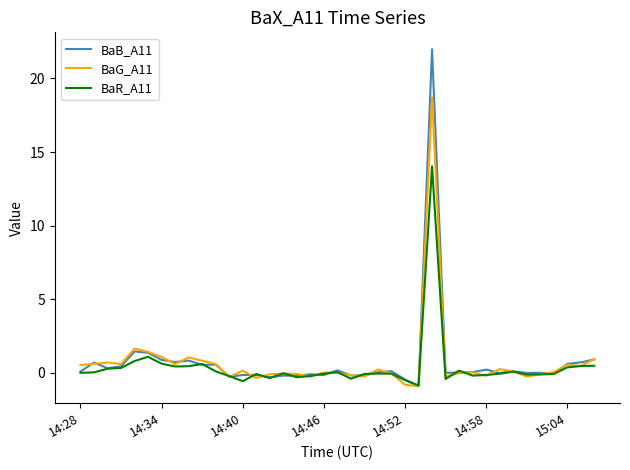

Rank the series by their maximum value, from highest to lowest.

BaB_A11, BaG_A11, BaR_A11